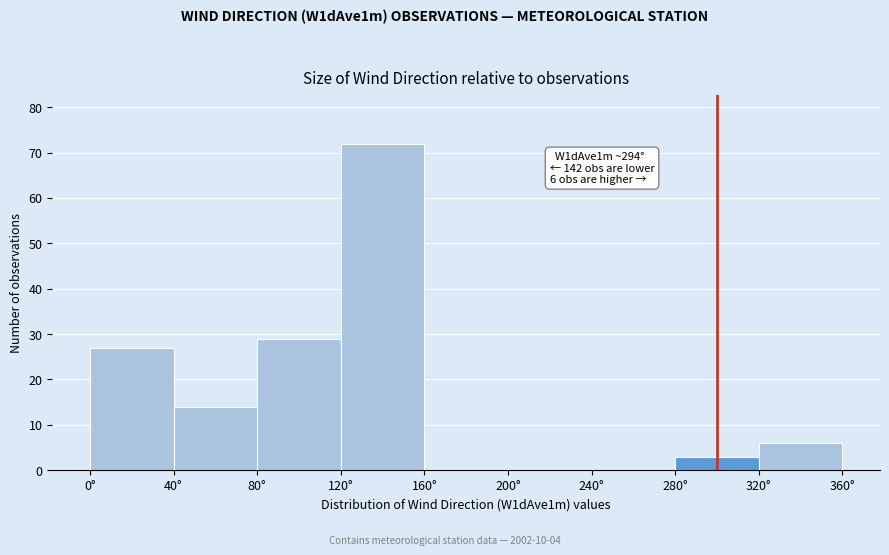

Over which range of the x-axis is the bar tallest?

120 to 160